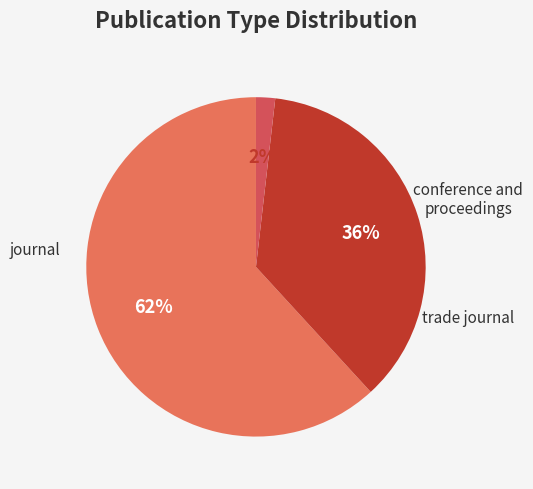

Which category has the biggest portion of the pie?

journal